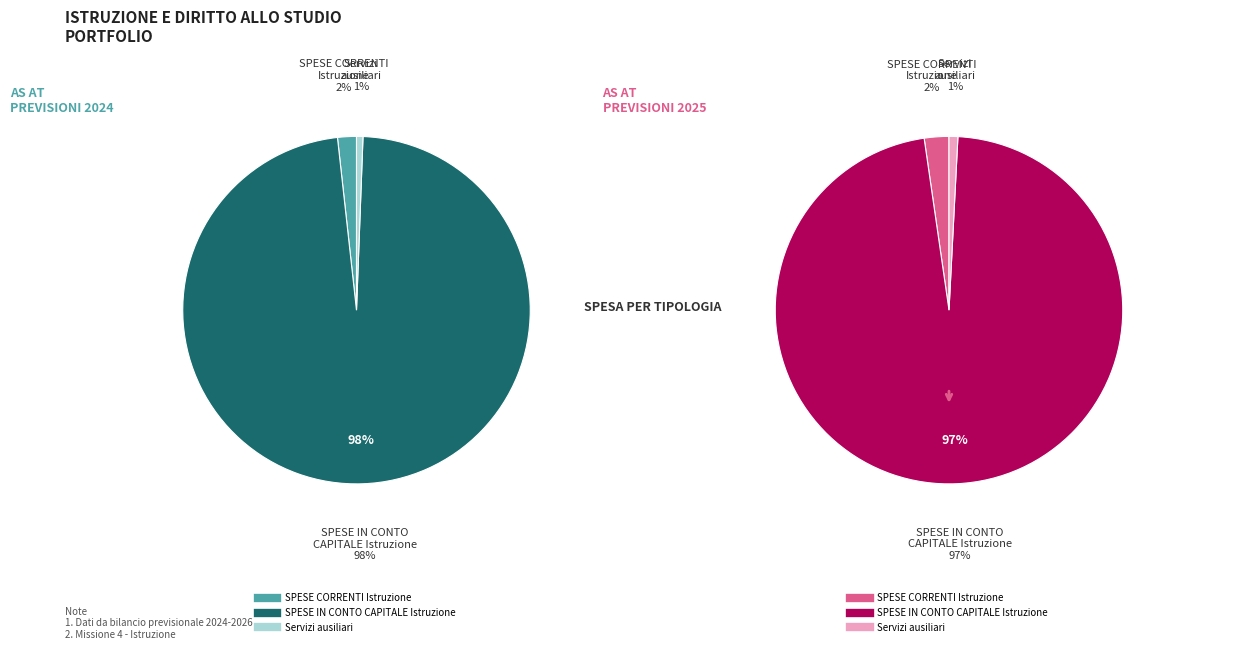

Does any single category account for the majority?

Yes